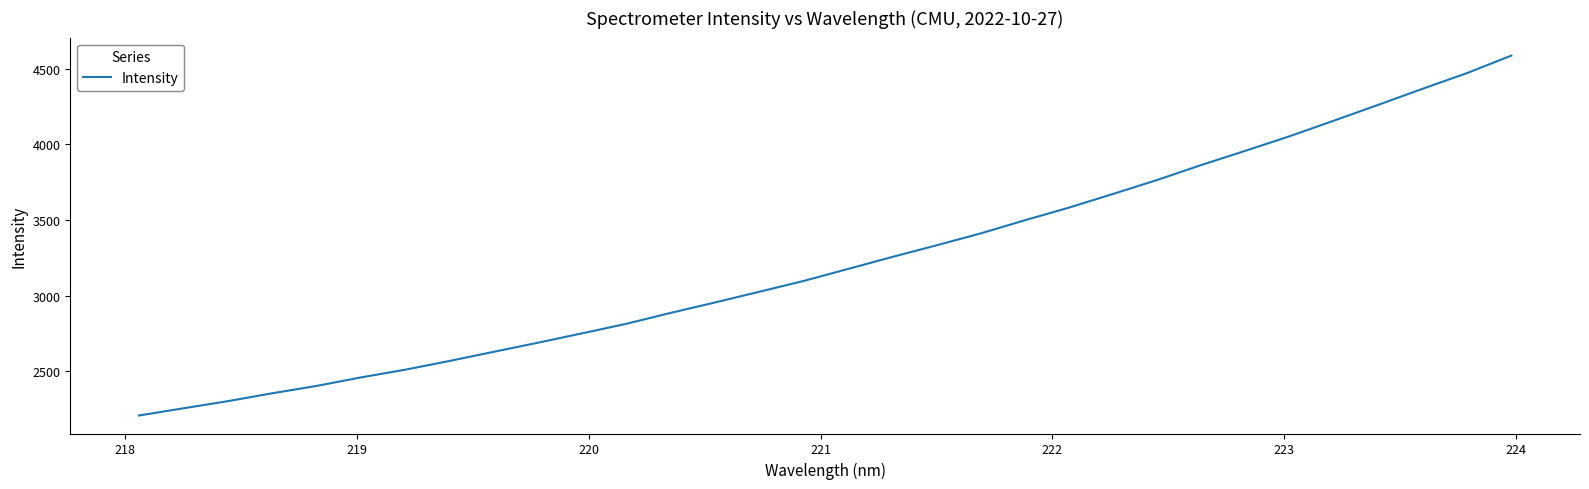

What is the sum of all values?

103319.7